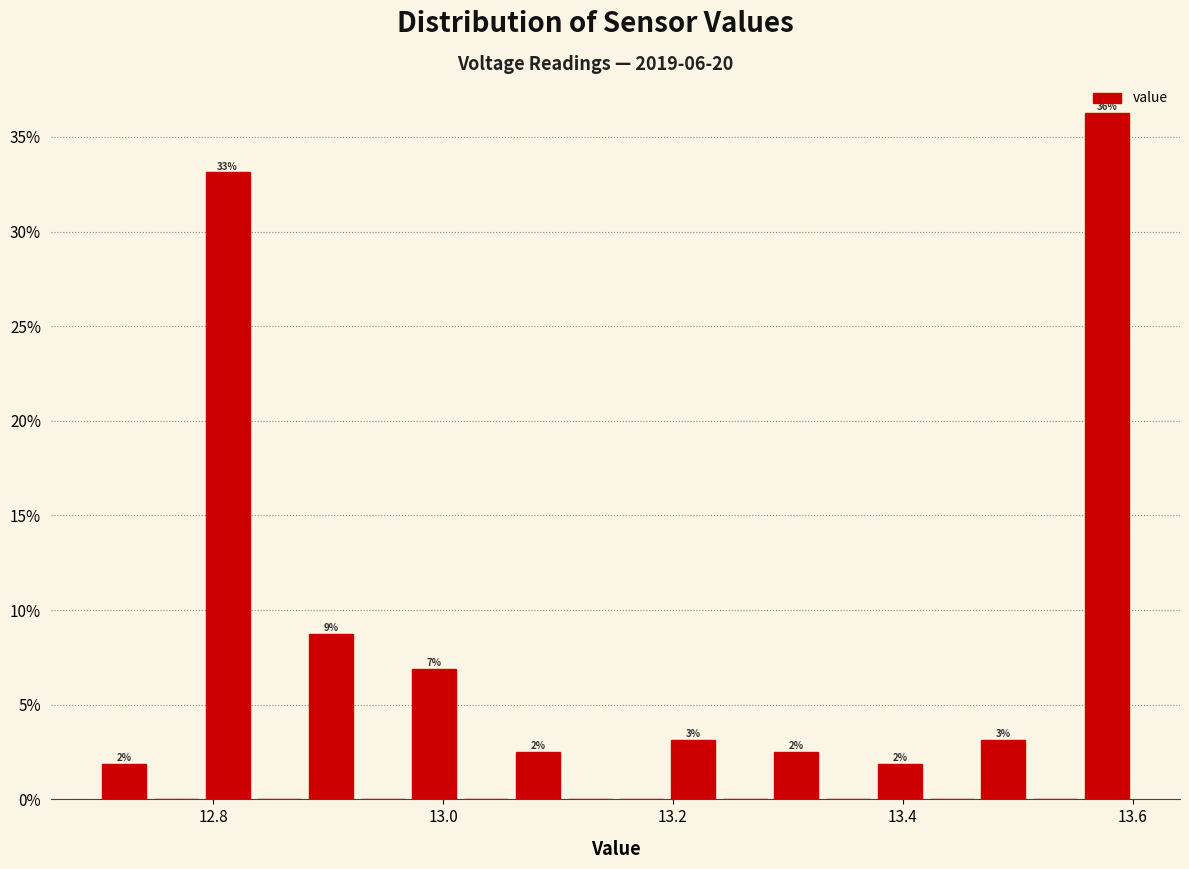

Read against the x-axis, roughly where is the centre of the tallest bar?

13.58